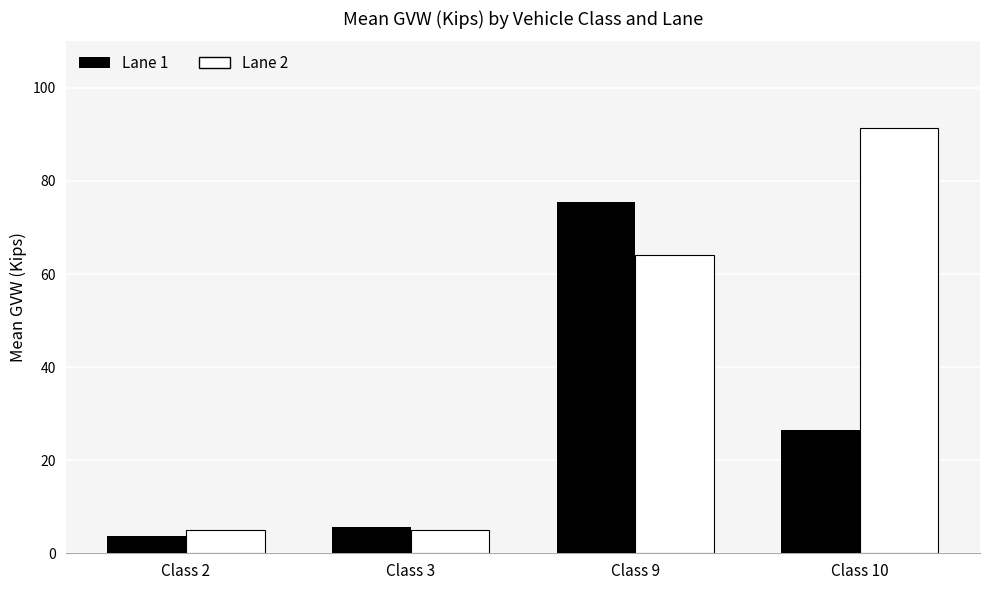

At which label is Lane 1 closest to 39?

Class 10